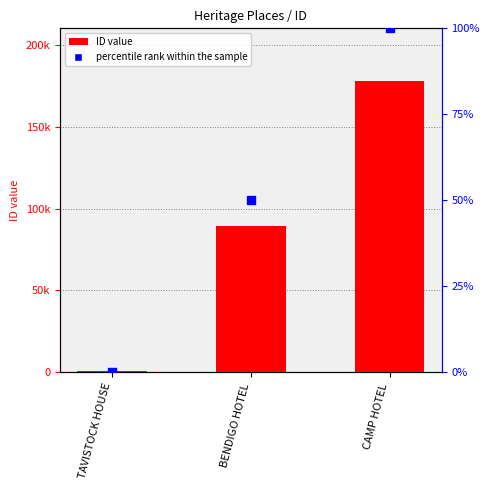

What is the total value across all series at BENDIGO HOTEL?

89228